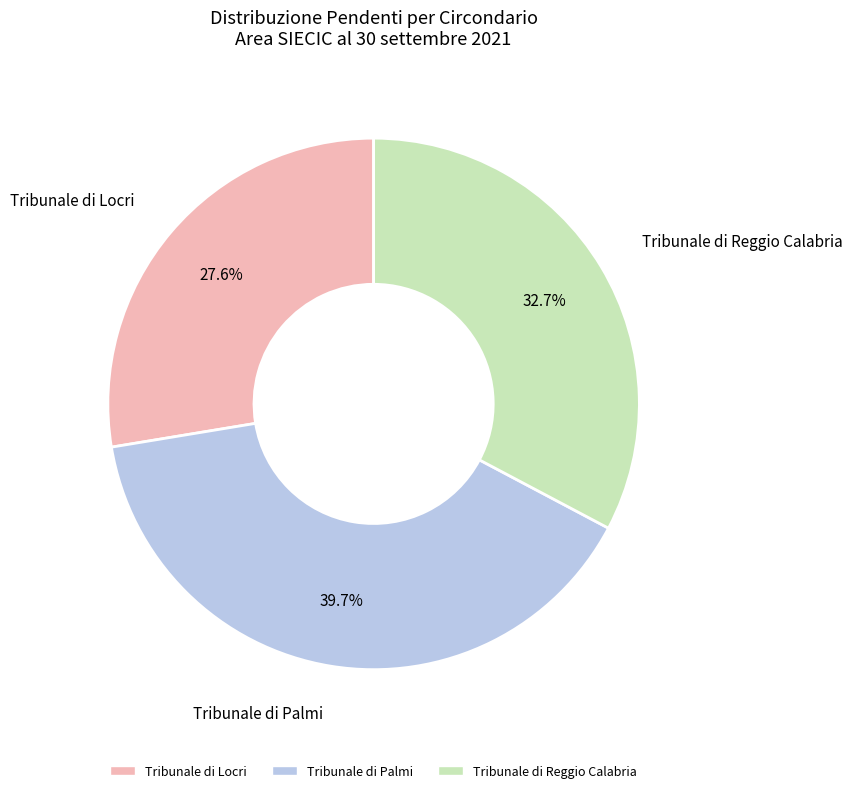

Rank the categories by value from lowest to highest.

Tribunale di Locri, Tribunale di Reggio Calabria, Tribunale di Palmi